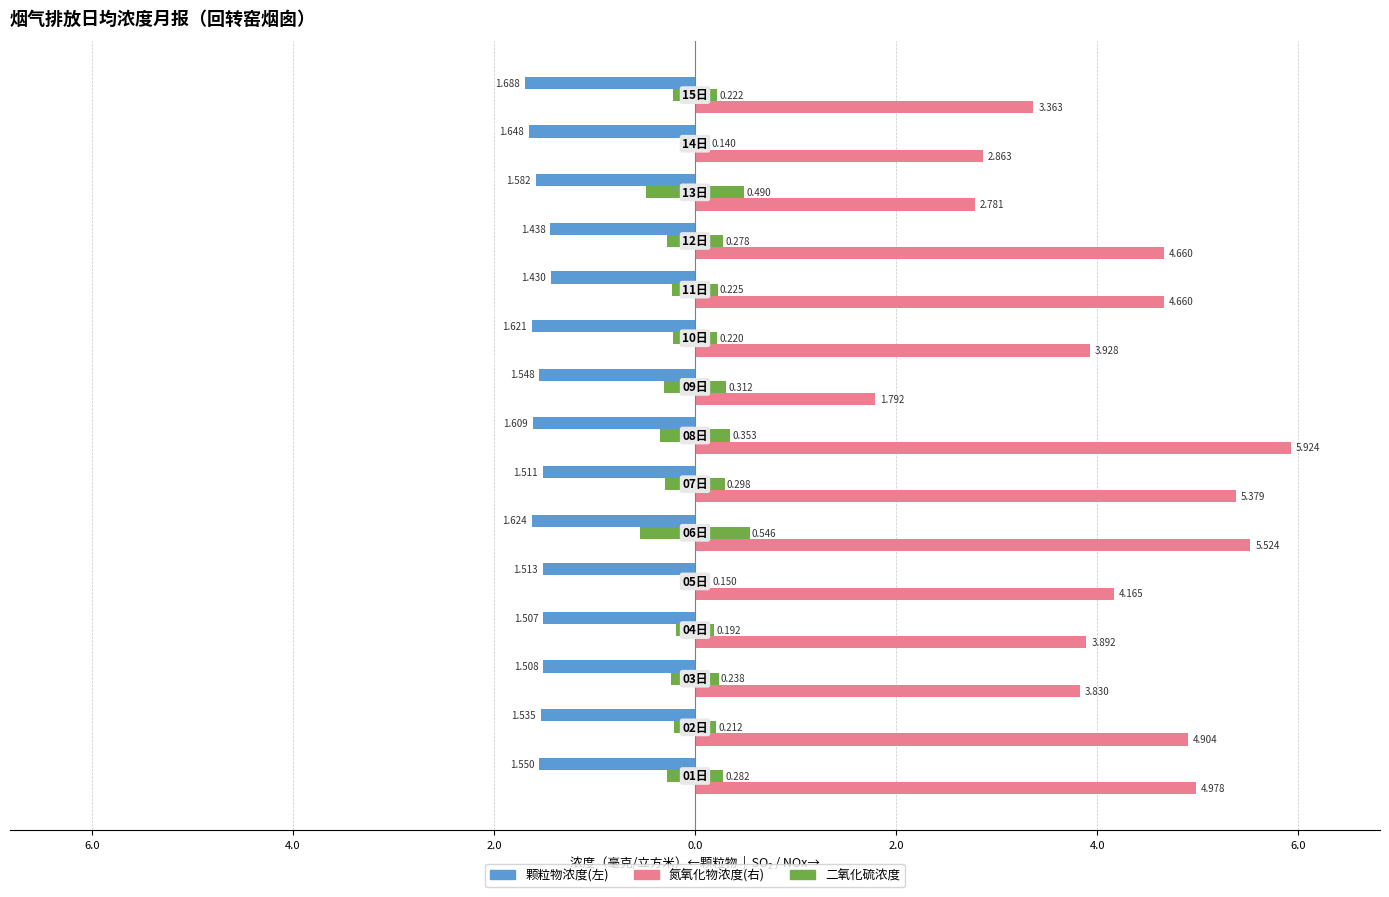

Which series has the largest total across all categories?

氮氧化物浓度(毫克/立方米)